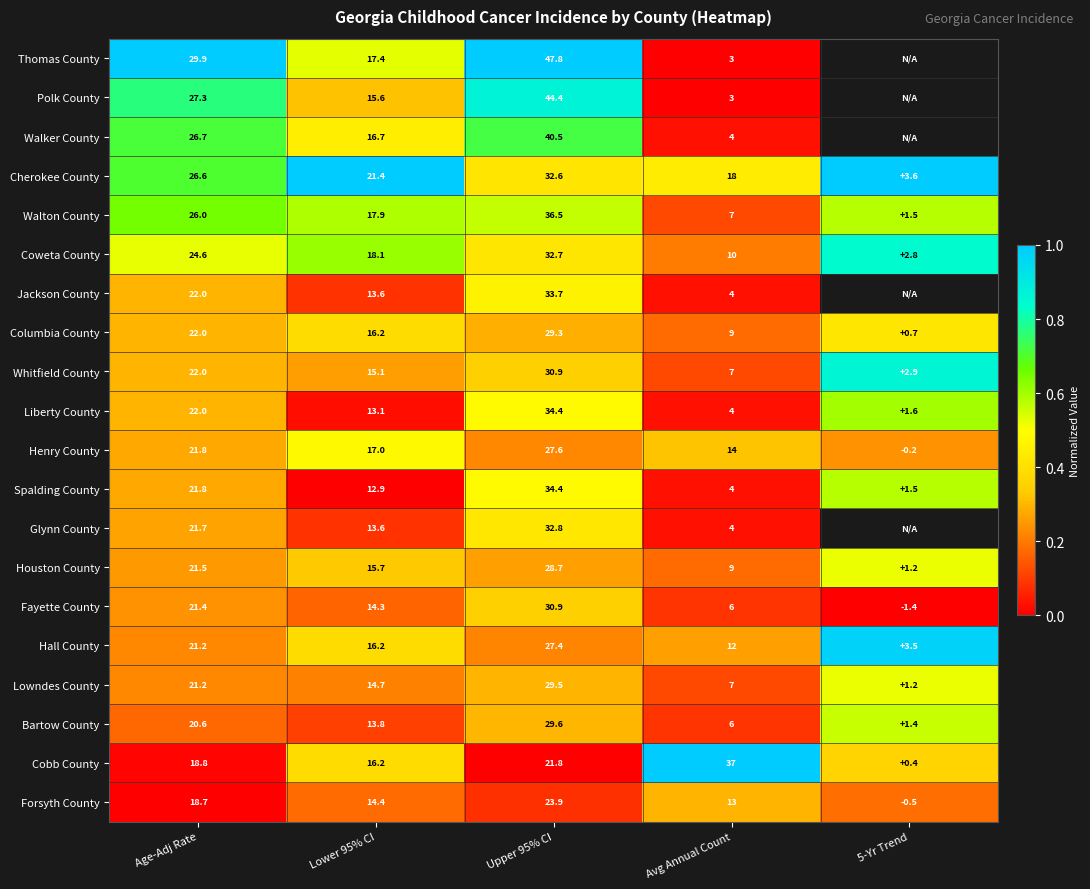

At how many categories does at least one series exceed 0?

5